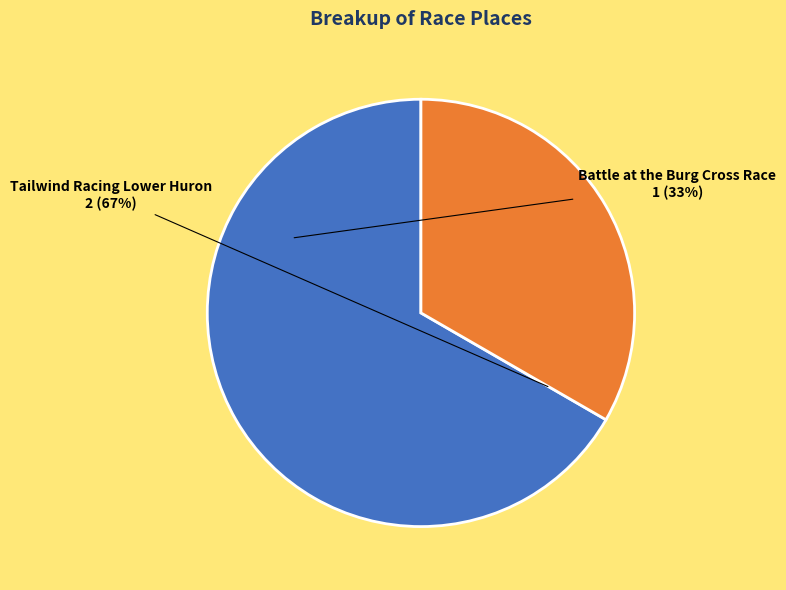

Is there any slice that represents more than half of the pie?

Yes